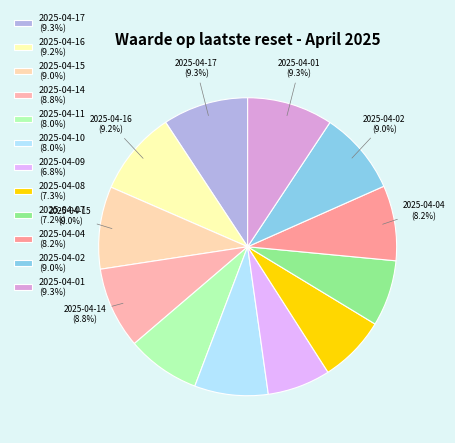

What is the total percentage of 2025-04-01 and 2025-04-08?

16.6%